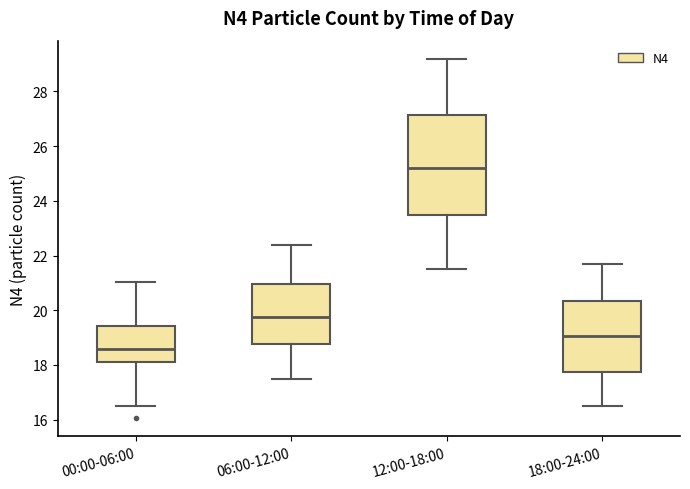

Where is the lower edge of the box for 06:00-12:00 on the y-axis? The values are not printed on the chart, so give them approximately, as read against the axis.

18.8